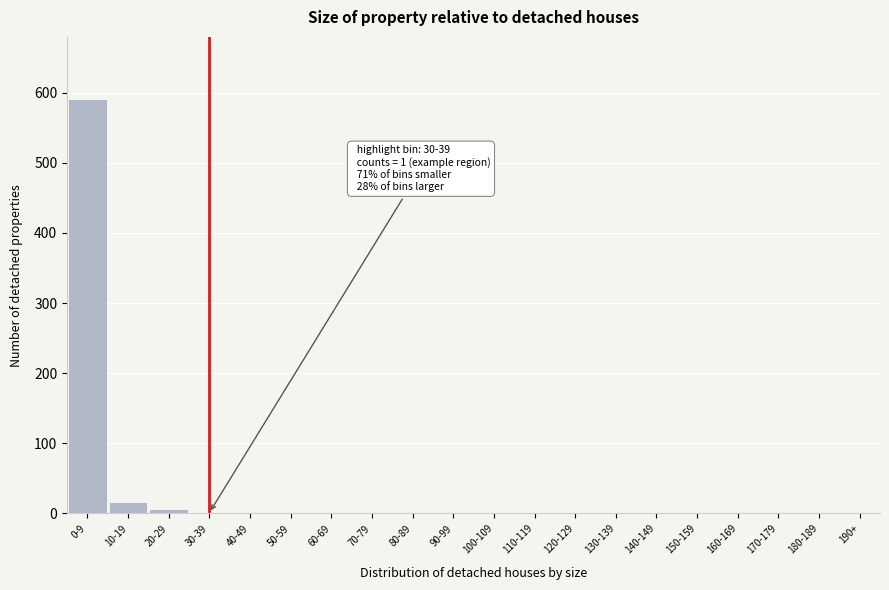

True or false: the data shows 229 at 90-99.

False